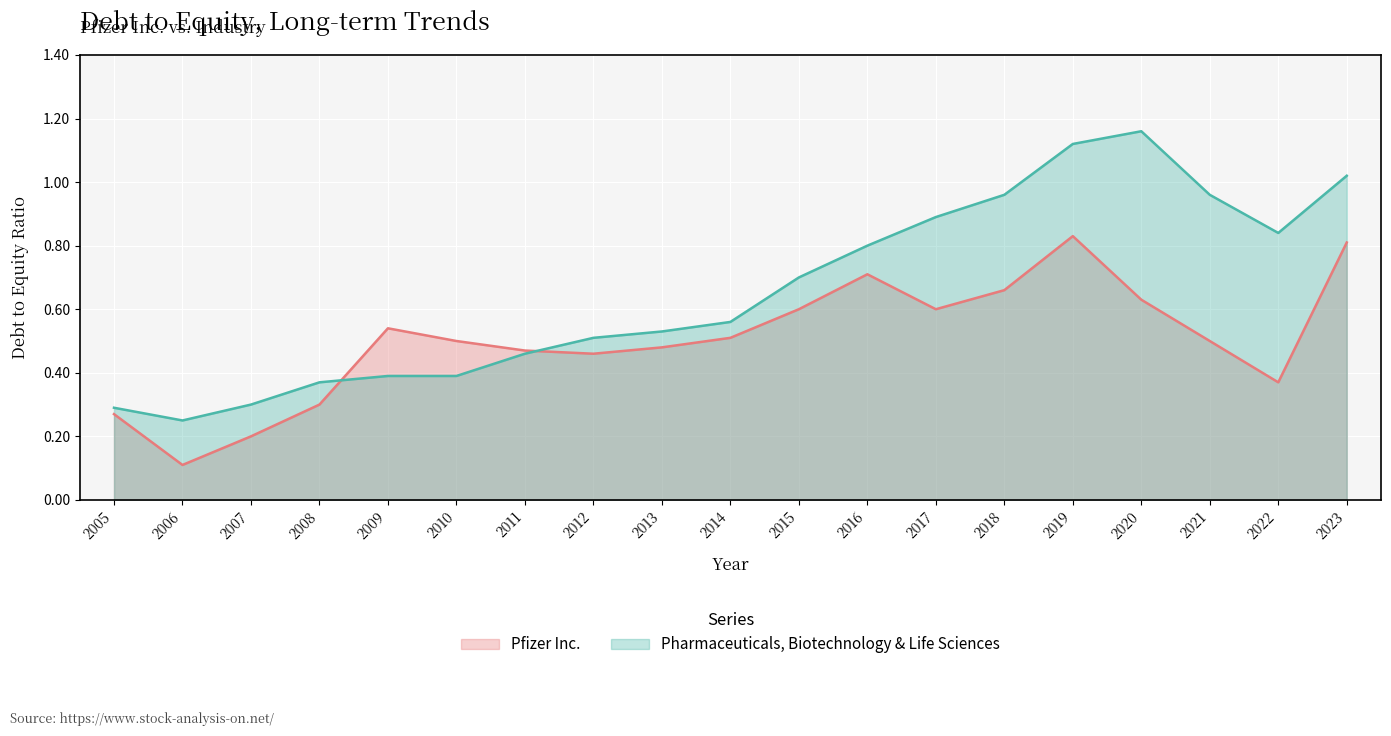

What is the value of the Pfizer Inc. point at the 19th from the left?

0.8